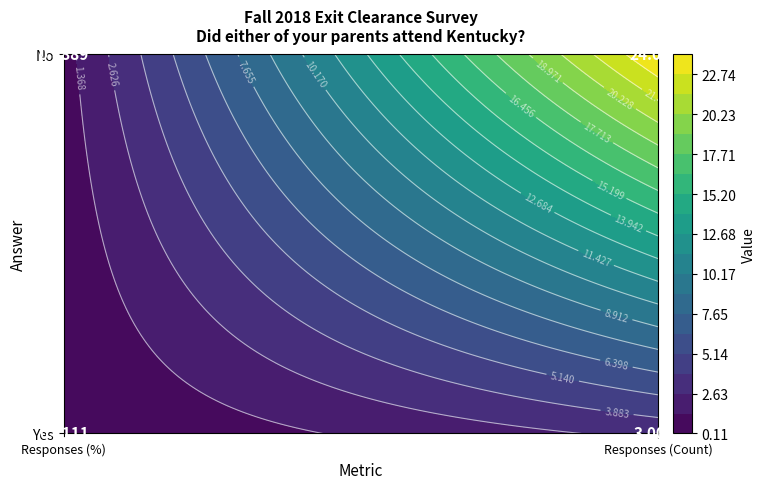

Rank the series at 1 from lowest to highest value.

Yes, No